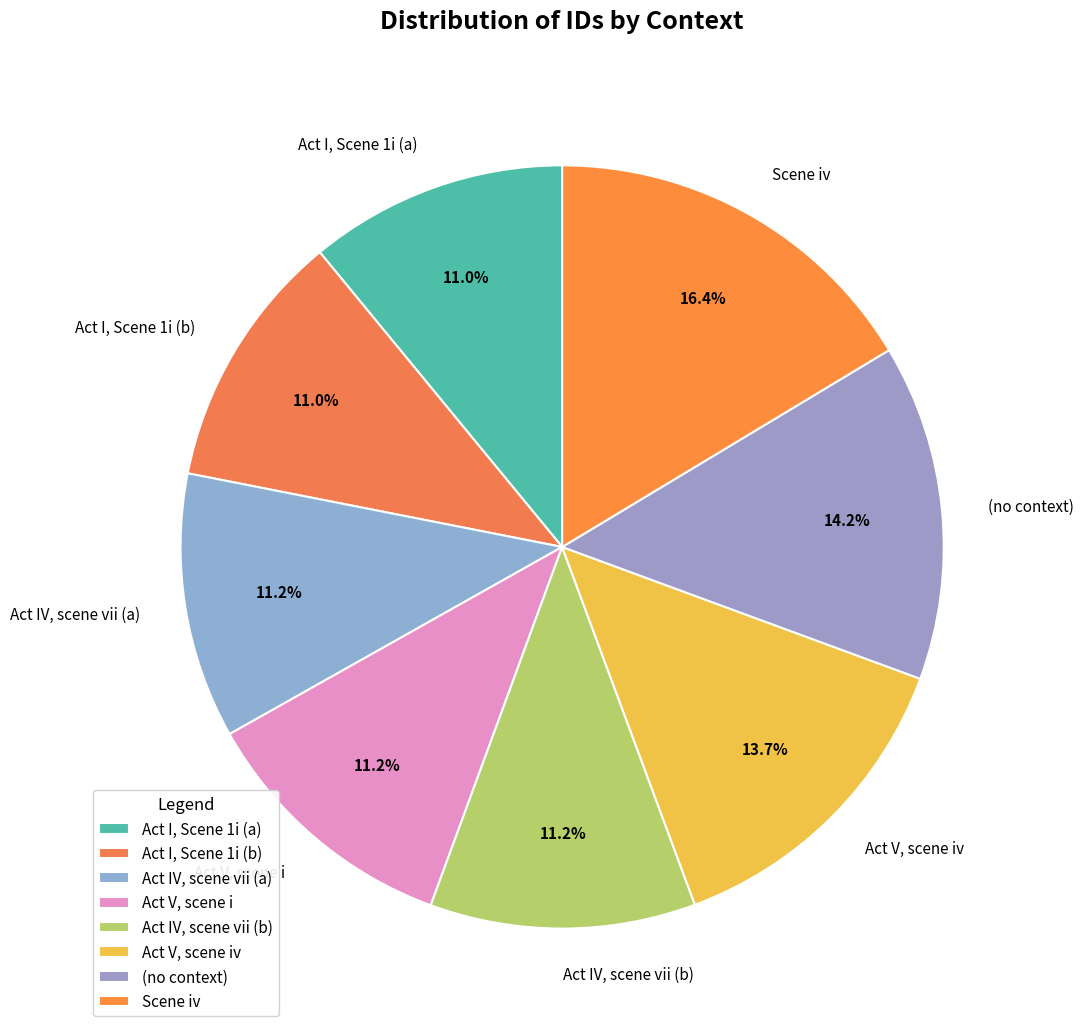

To the nearest percent, what is the average slice percentage?

12%